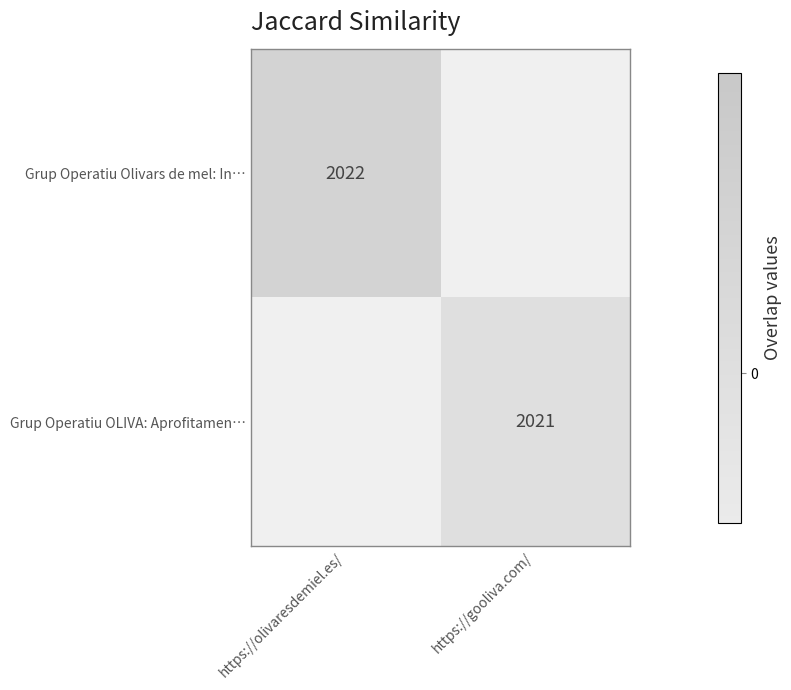

At how many categories does at least one series exceed 2021?

1